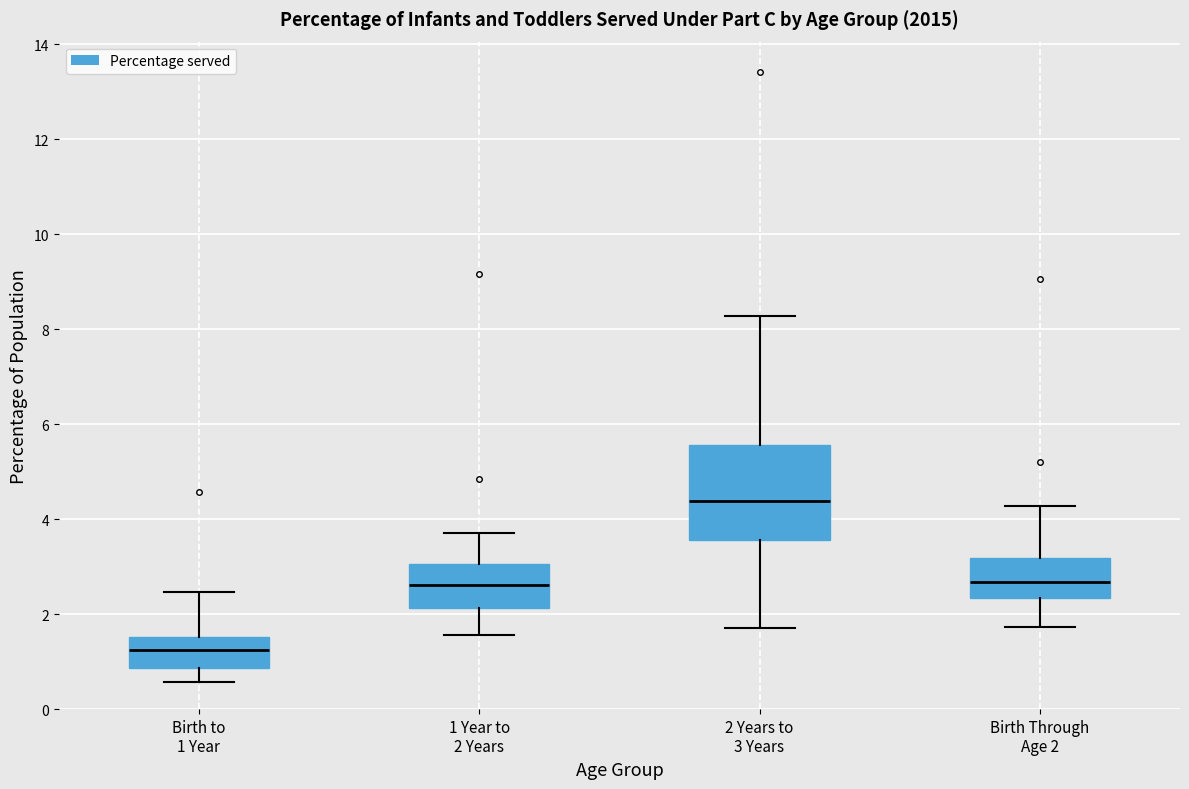

Which box's median line is the highest?

2 Years to 3 Years